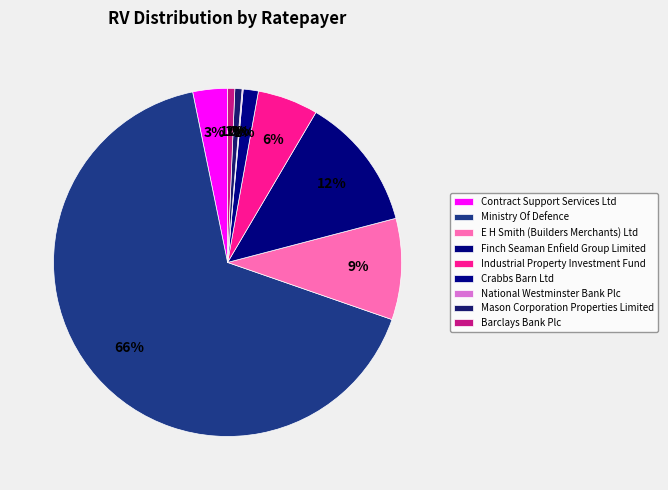

Is there any slice that represents more than half of the pie?

Yes